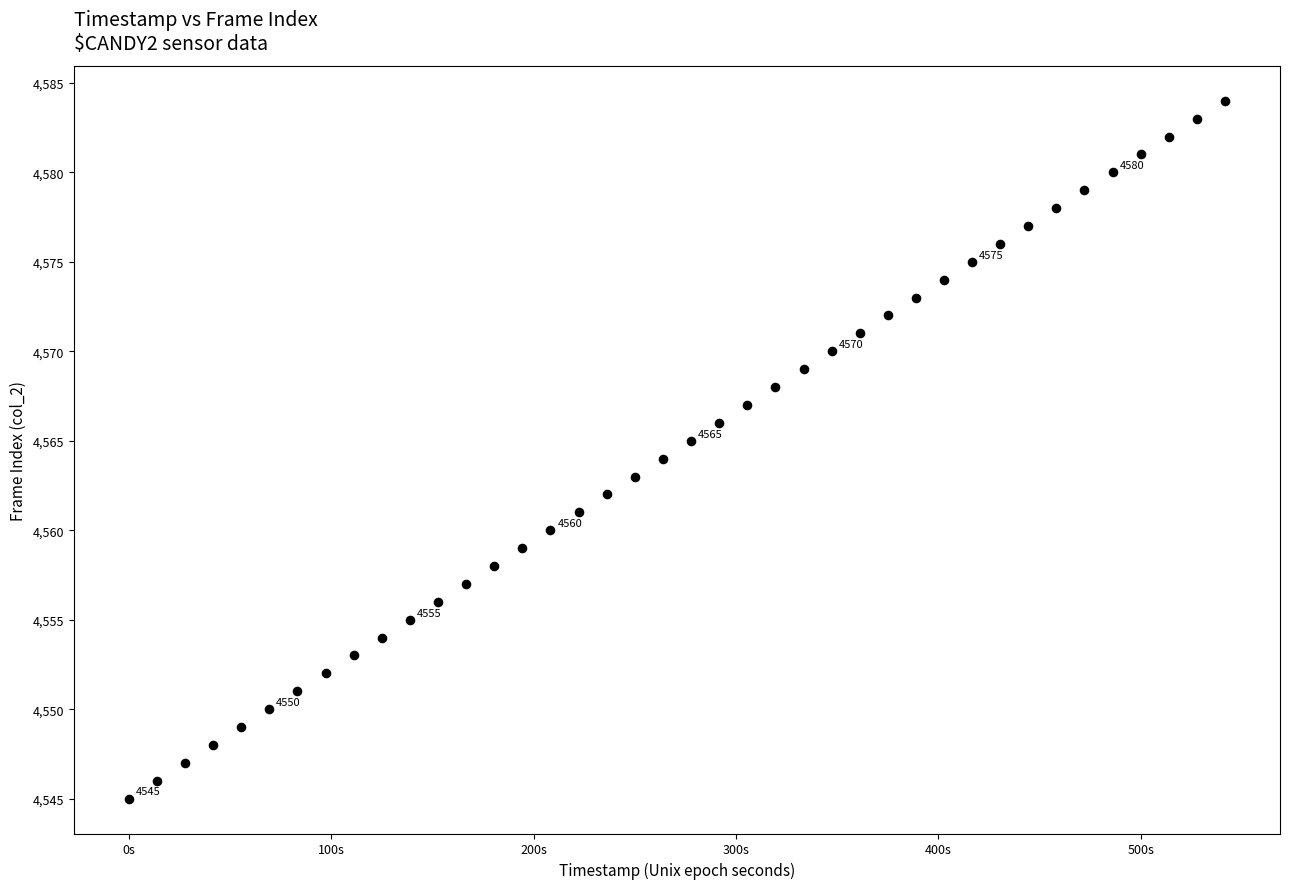

What is the range of Y values (max minus min)?

39